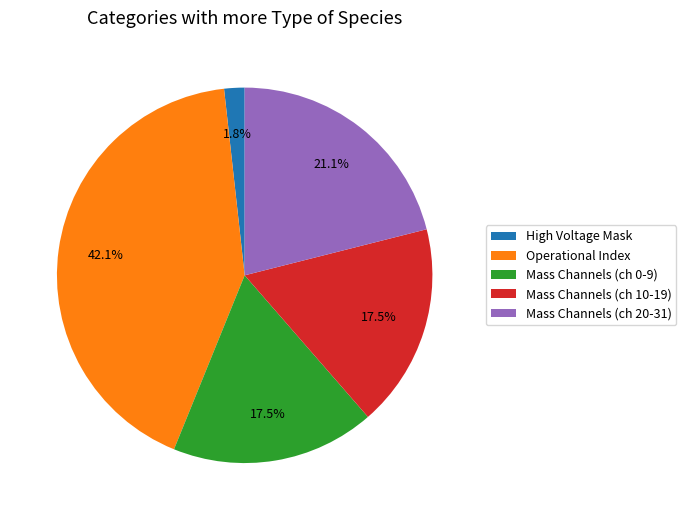

What is the largest slice in the pie chart?

Operational Index